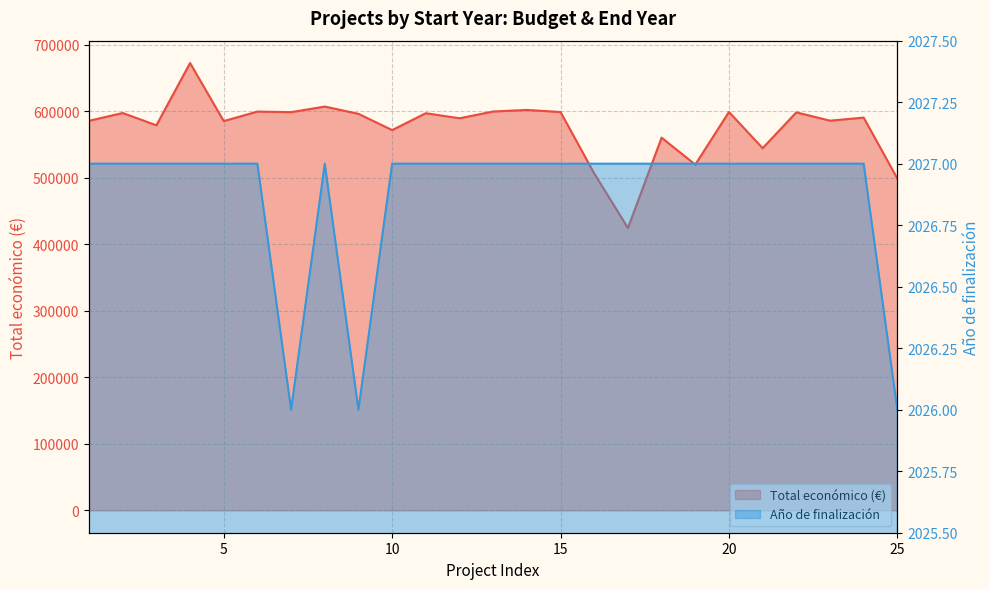

Is it true that Total económico equals 864029 at 2024?

False